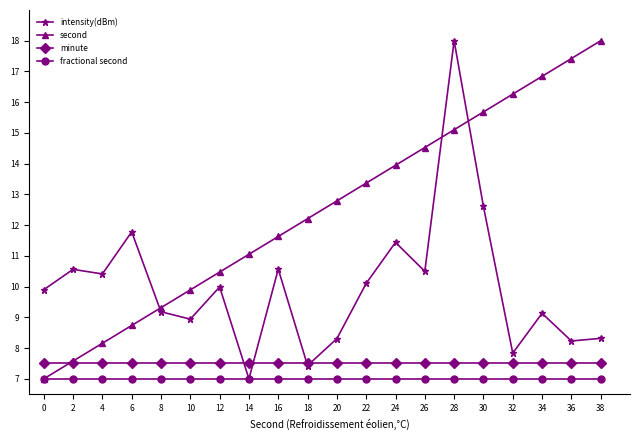

What value does the second series have at 8?

9.3